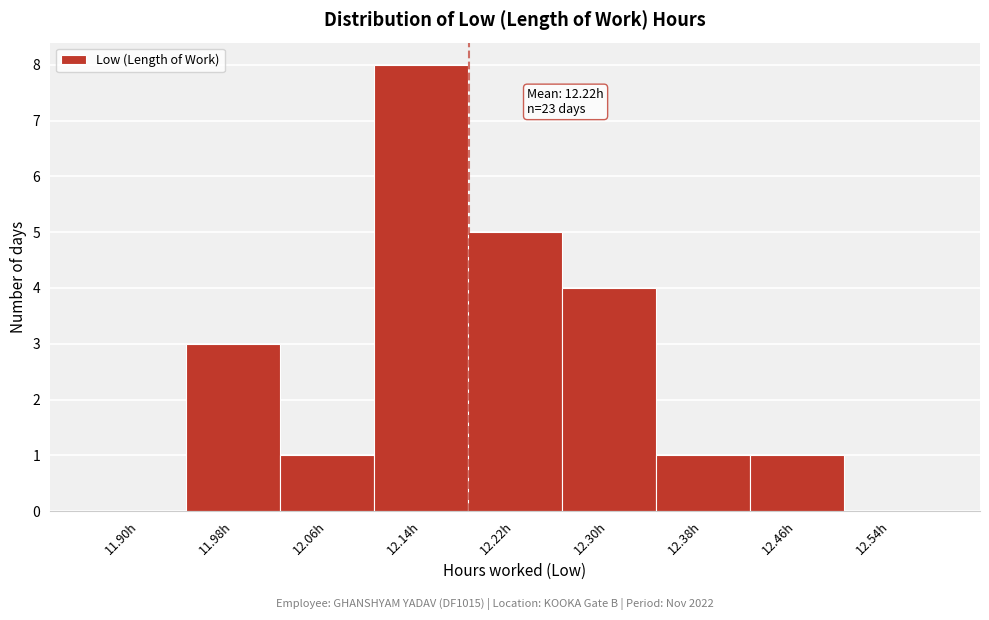

Reading left to right, list all the values displayed in this chart.

11.90h=0	11.98h=3	12.06h=1	12.14h=8	12.22h=5	12.30h=4	12.38h=1	12.46h=1	12.54h=0